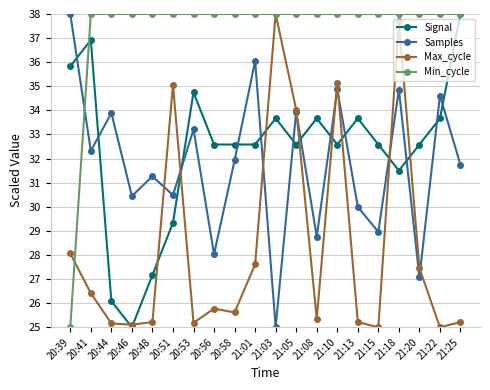

What are all the series names shown in the legend?

Signal, Samples, Max_cycle, Min_cycle